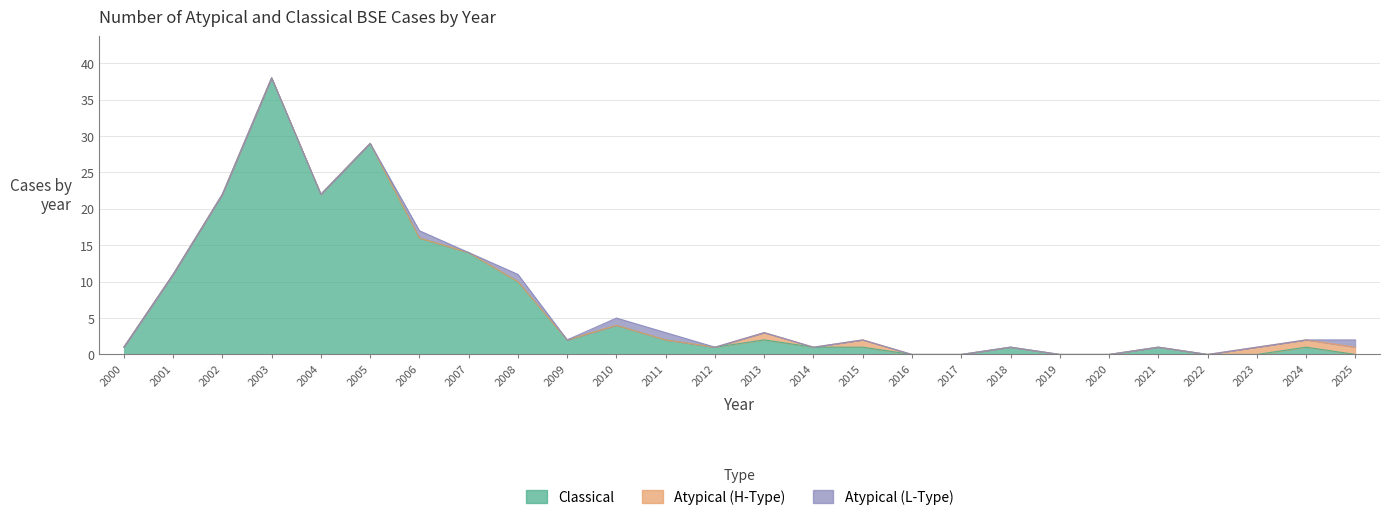

True or false: Classical has a value of 1 at 2014.

True